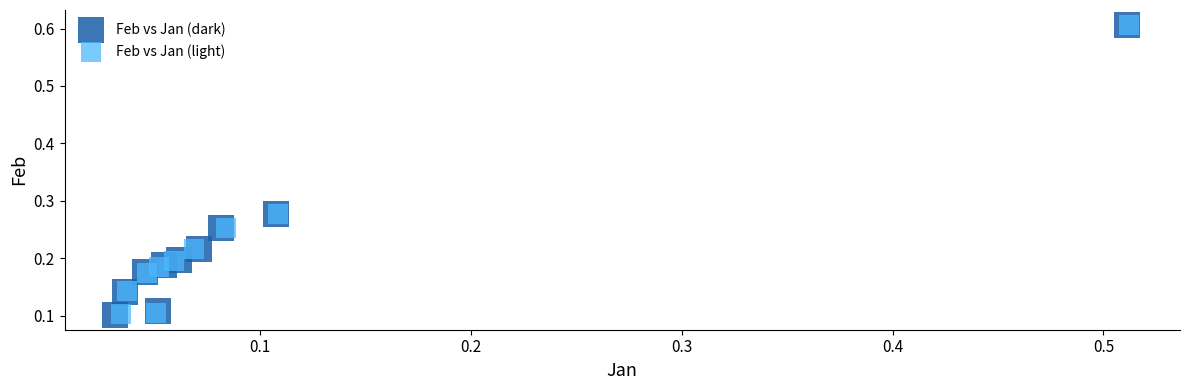

What are all the series names shown in the legend?

Feb vs Jan (dark), Feb vs Jan (light)